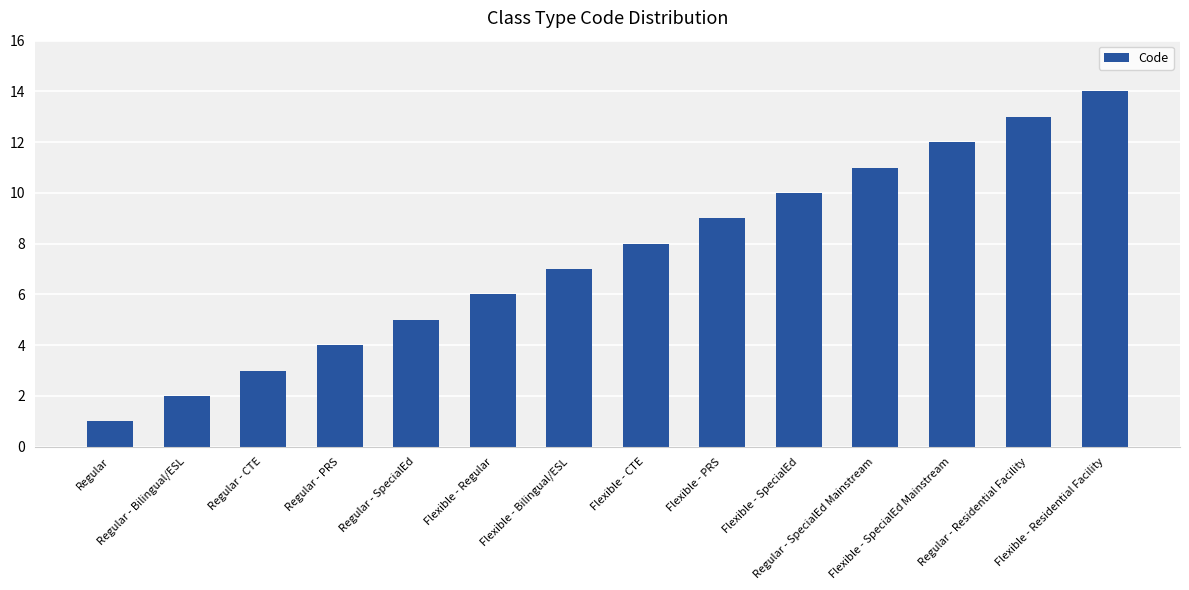

Reading right to left, list all the values displayed in this chart.

Flexible - Residential Facility=14	Regular - Residential Facility=13	Flexible - SpecialEd Mainstream=12	Regular - SpecialEd Mainstream=11	Flexible - SpecialEd=10	Flexible - PRS=9	Flexible - CTE=8	Flexible - Bilingual/ESL=7	Flexible - Regular=6	Regular - SpecialEd=5	Regular - PRS=4	Regular - CTE=3	Regular - Bilingual/ESL=2	Regular=1